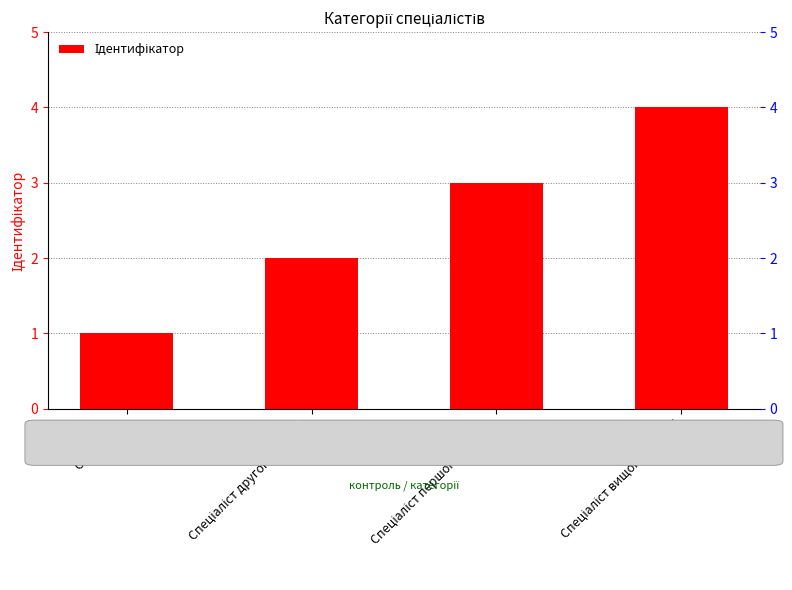

What is the change in value from Спеціаліст другої категорії to Спеціаліст вищої категорії?

+2